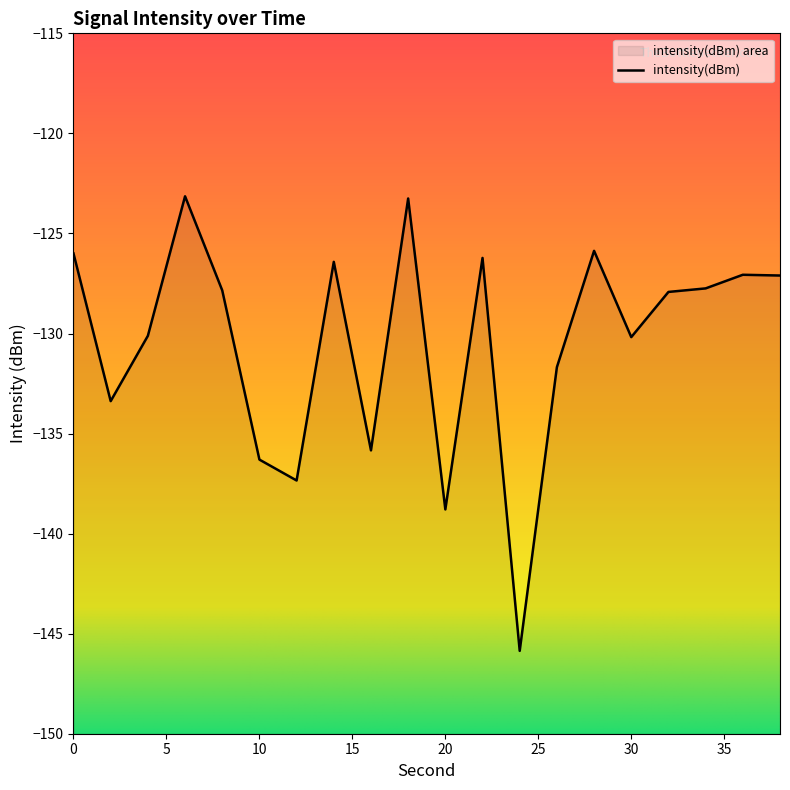

Reading left to right, list all the values displayed in this chart.

0=-126.0	2=-133.4	4=-130.1	6=-123.1	8=-127.8	10=-136.3	12=-137.3	14=-126.4	16=-135.8	18=-123.3	20=-138.8	22=-126.2	24=-145.9	26=-131.7	28=-125.9	30=-130.2	32=-127.9	34=-127.7	36=-127.1	38=-127.1